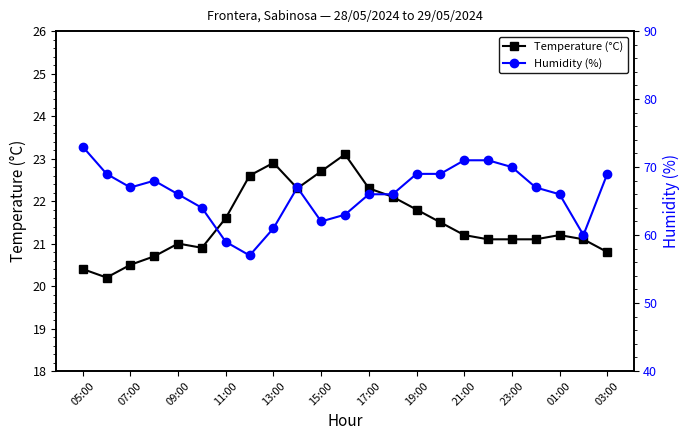

Which series has the widest spread of values?

Humidity (%)